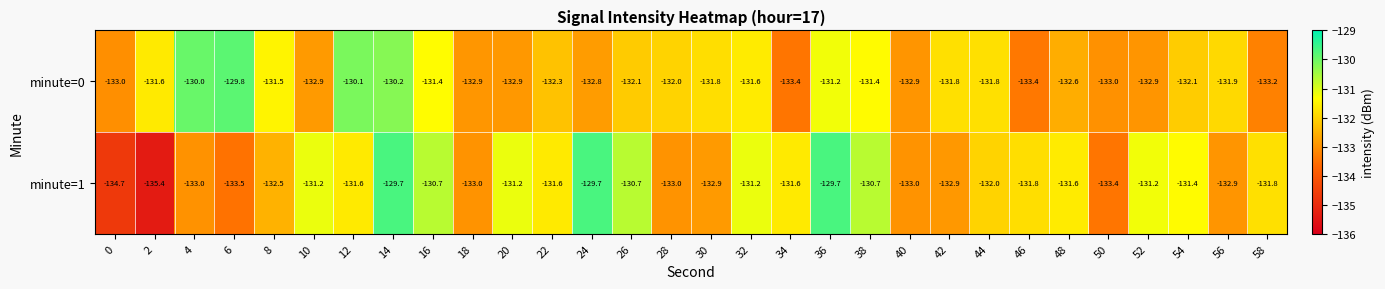

How many values in the minute=1 series are below -131?

24